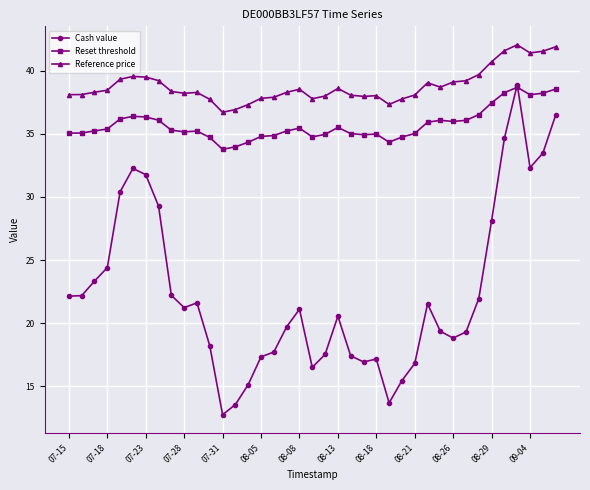

What is the difference between the maximum and minimum values in the Reference price series?

5.3